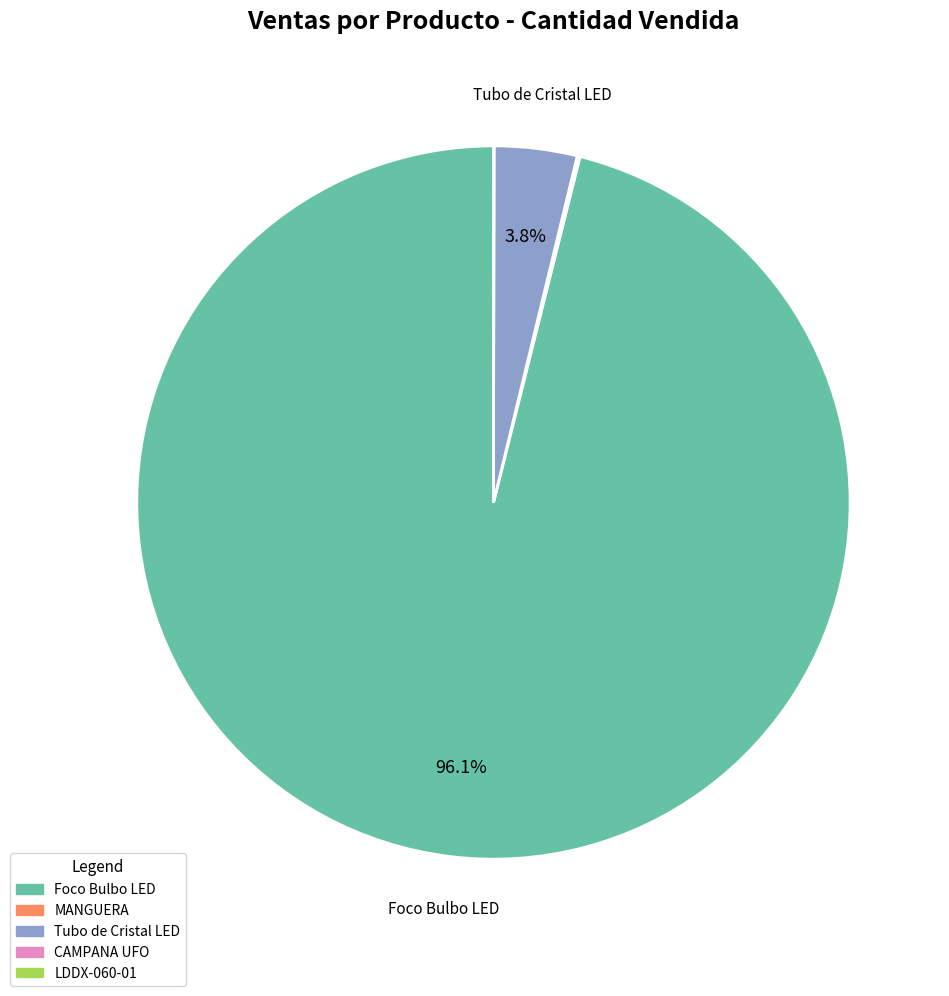

Does any single category account for the majority?

Yes